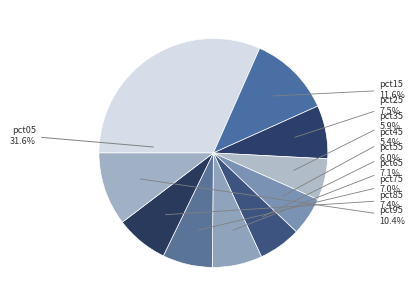

Count the number of slices in the pie.

10